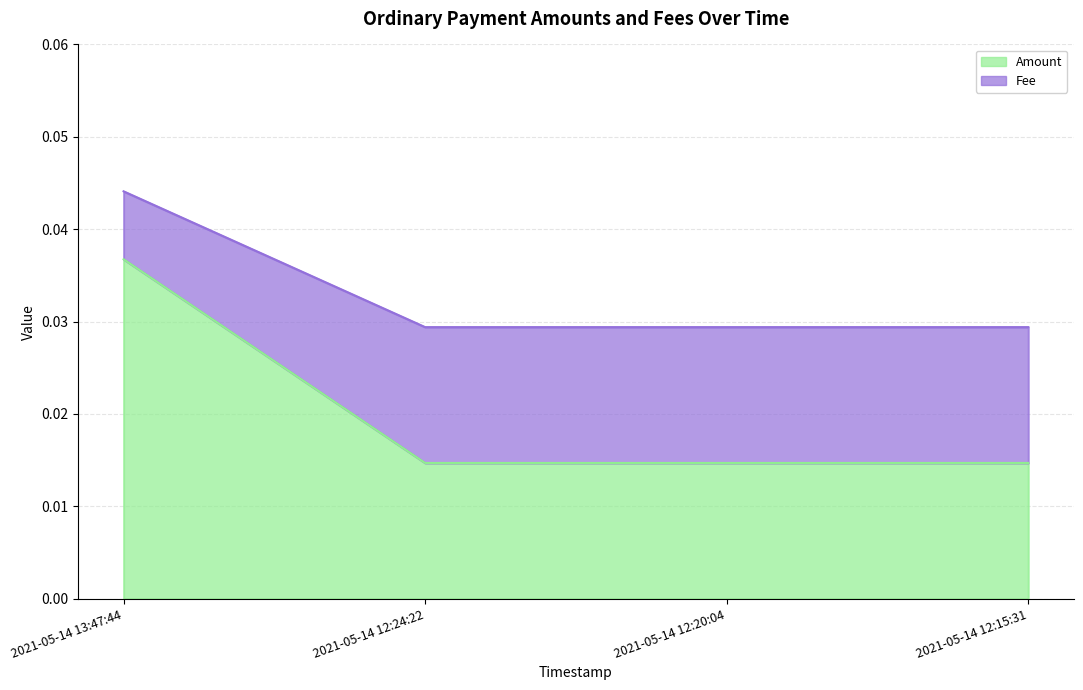

At how many categories does at least one series exceed 0?

4